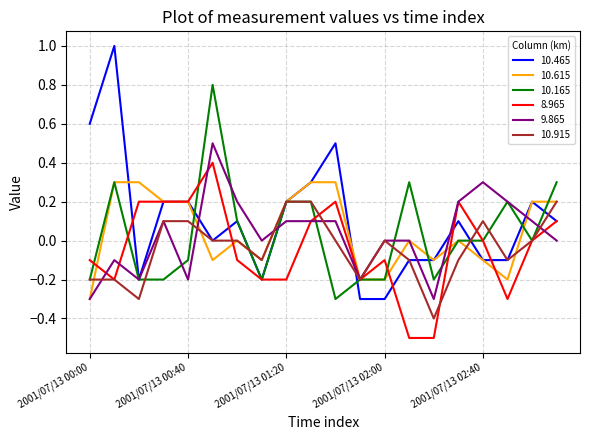

Which series has the largest range (max minus min)?

10.465